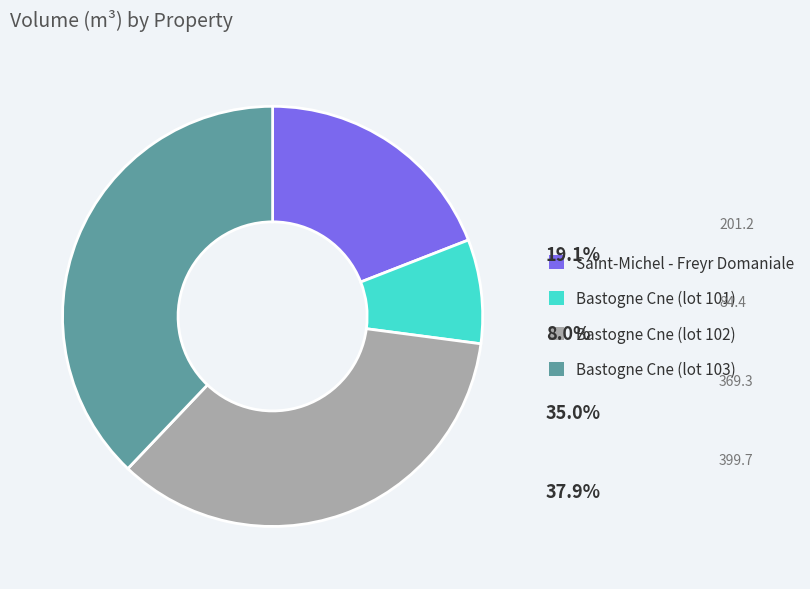

Which slice is the smallest?

Bastogne Cne (lot 101)